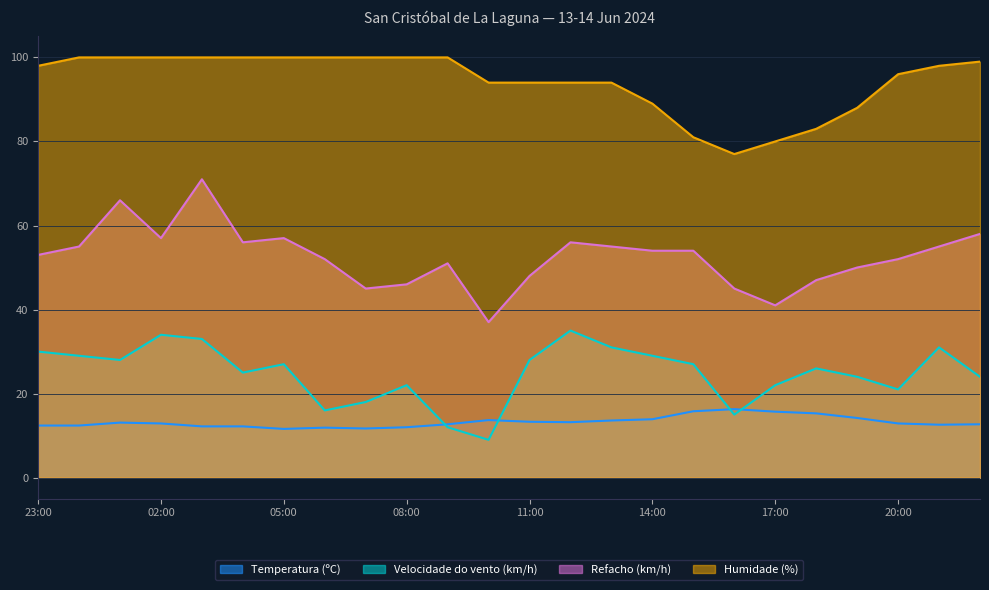

Reading right to left, what are all the values shown in this chart?

Temperatura (ºC): 12.7	12.6	12.9	14.2	15.3	15.7	16.3	15.8	13.9	13.6	13.2	13.3	13.7	12.7	12.0	11.7	11.9	11.6	12.2	12.2	12.9	13.1	12.4	12.4
Velocidade do vento (km/h): 24.0	31.0	21.0	24.0	26.0	22.0	15.0	27.0	29.0	31.0	35.0	28.0	9.0	12.0	22.0	18.0	16.0	27.0	25.0	33.0	34.0	28.0	29.0	30.0
Refacho (km/h): 58.0	55.0	52.0	50.0	47.0	41.0	45.0	54.0	54.0	55.0	56.0	48.0	37.0	51.0	46.0	45.0	52.0	57.0	56.0	71.0	57.0	66.0	55.0	53.0
Humidade (%): 99.0	98.0	96.0	88.0	83.0	80.0	77.0	81.0	89.0	94.0	94.0	94.0	94.0	100.0	100.0	100.0	100.0	100.0	100.0	100.0	100.0	100.0	100.0	98.0